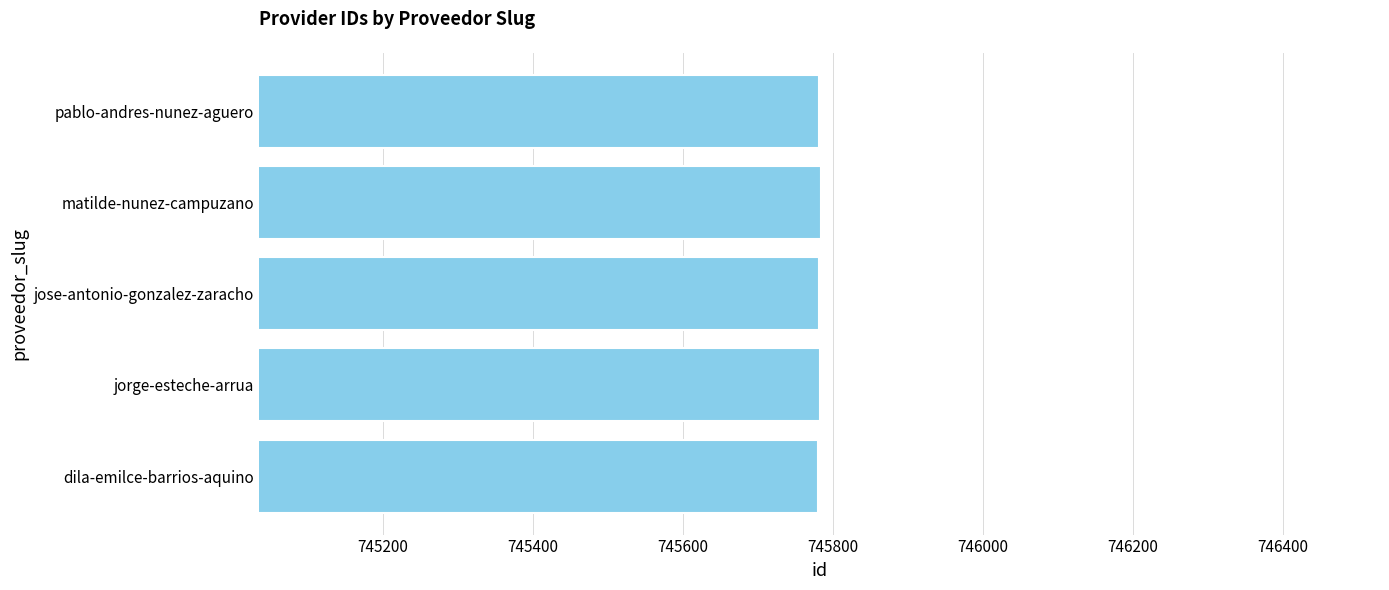

What is the maximum value shown in the chart?

745784